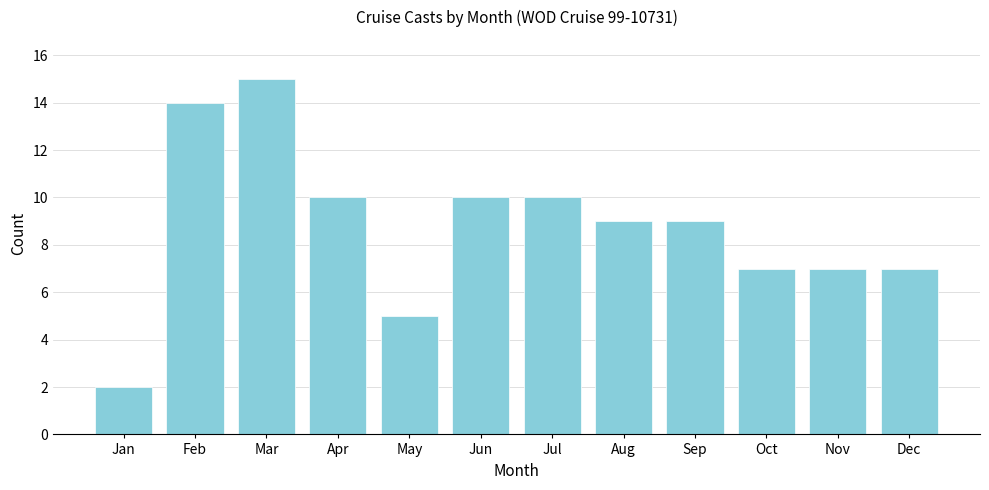

Reading right to left, extract all data points from this chart.

Dec=7	Nov=7	Oct=7	Sep=9	Aug=9	Jul=10	Jun=10	May=5	Apr=10	Mar=15	Feb=14	Jan=2